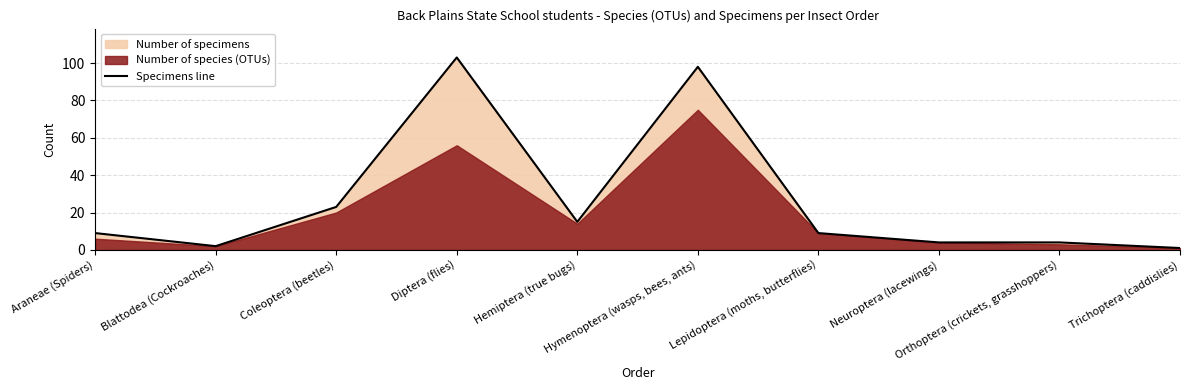

Approximately how many times larger is the value at Hymenoptera (wasps, bees, ants) compared to Coleoptera (beetles)?

4.3